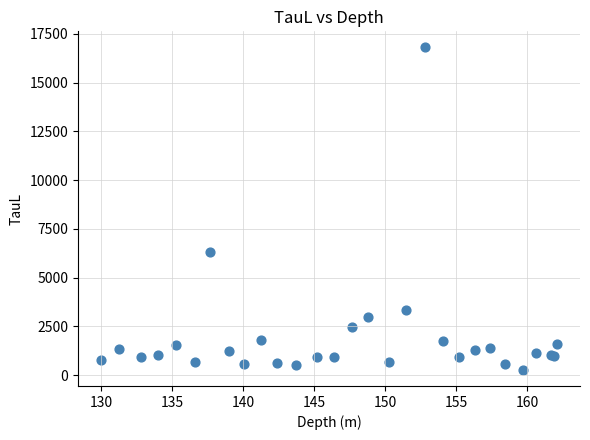

What Y value in the scatter plot is closest to 8537?

6300